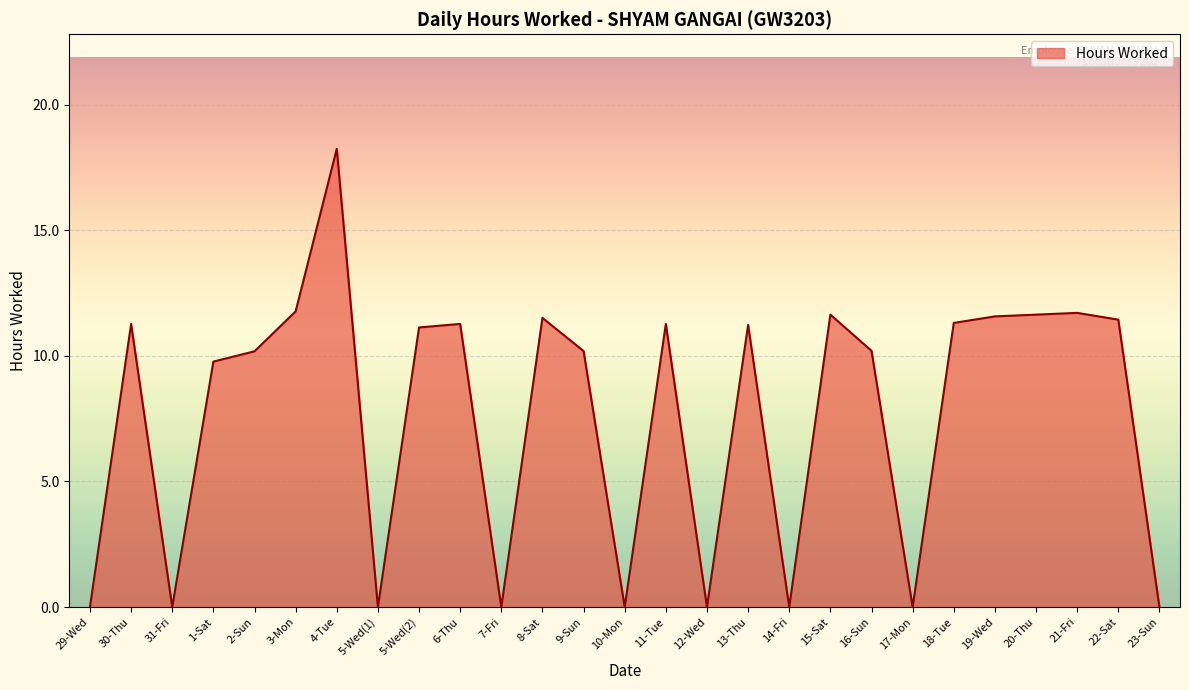

True or false: the data shows 17.1 at 18-Tue.

False